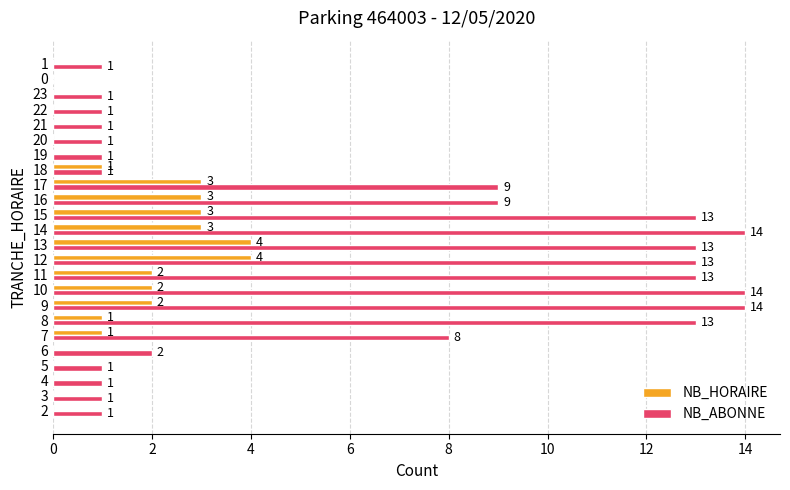

Between 8 and 12, which series saw the biggest shift?

NB_HORAIRE